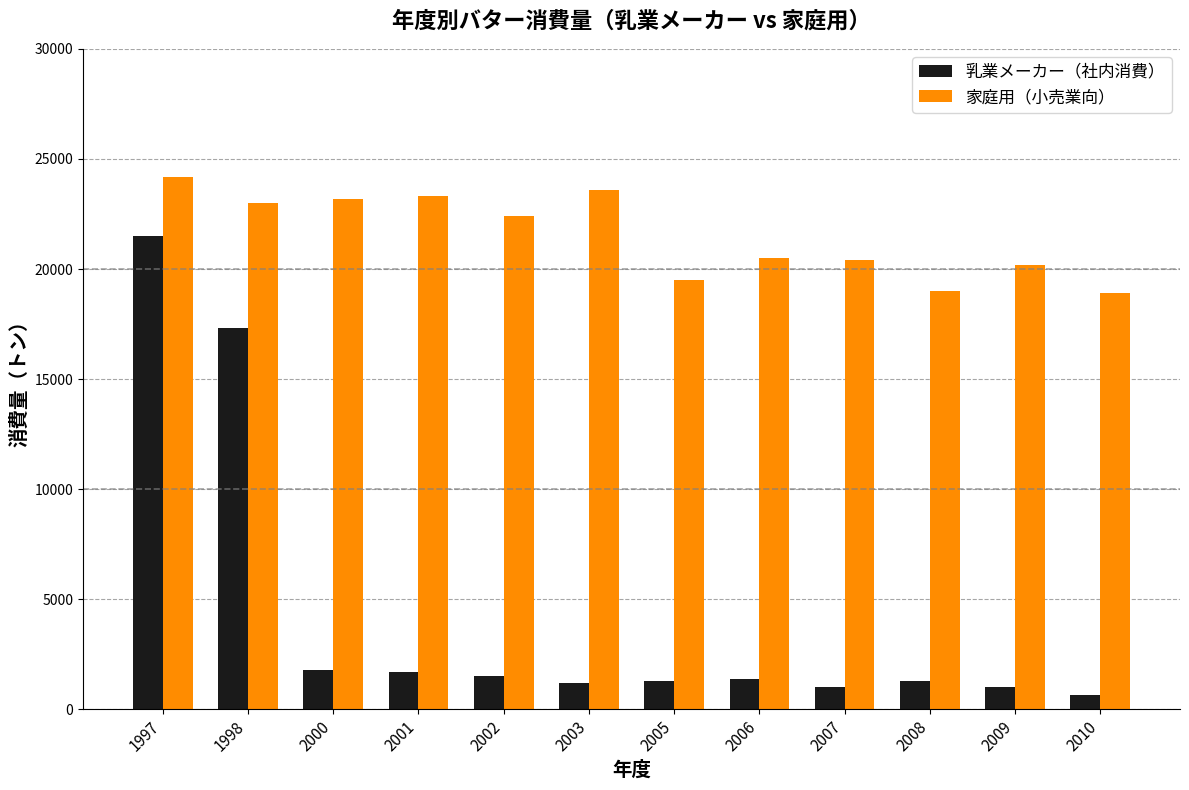

At which category is the sum across all series the highest?

1997